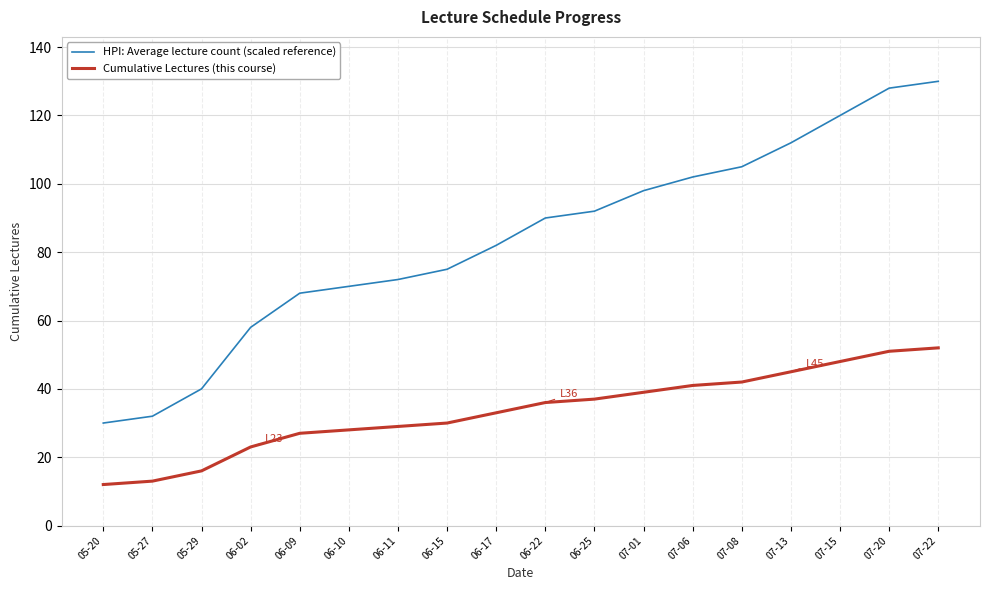

True or false: HPI: Average lecture count (scaled reference) has a value of 72 at 06-11.

True